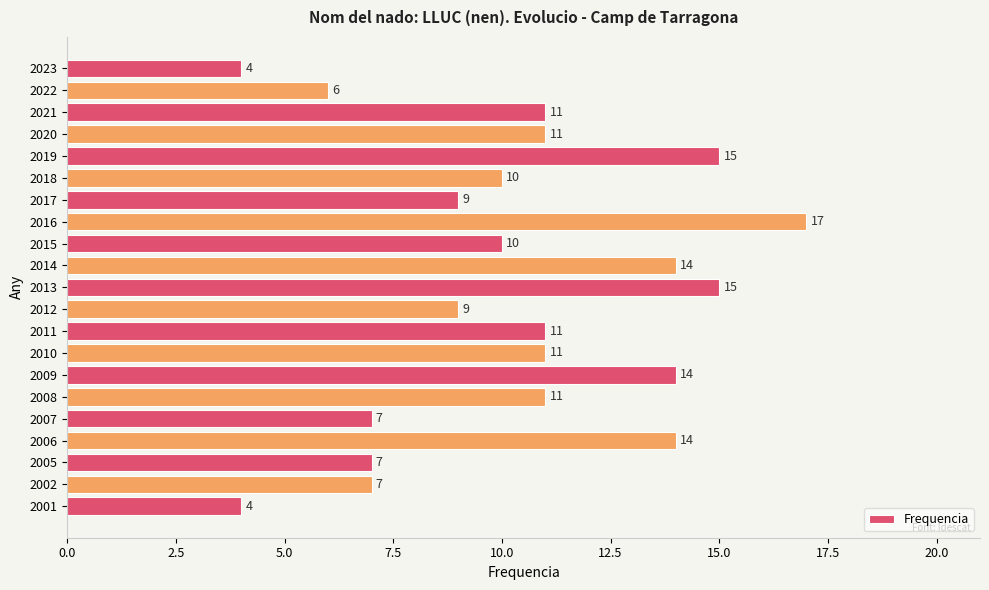

How many bars are there in total?

21